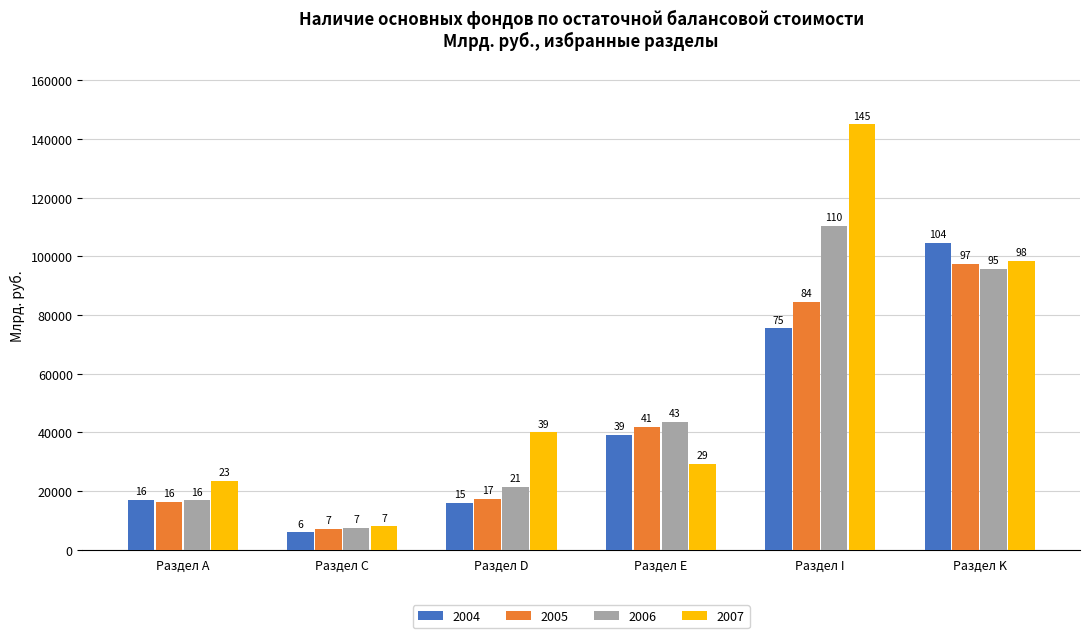

What is the label of the 3rd bar from the right?

Раздел Е